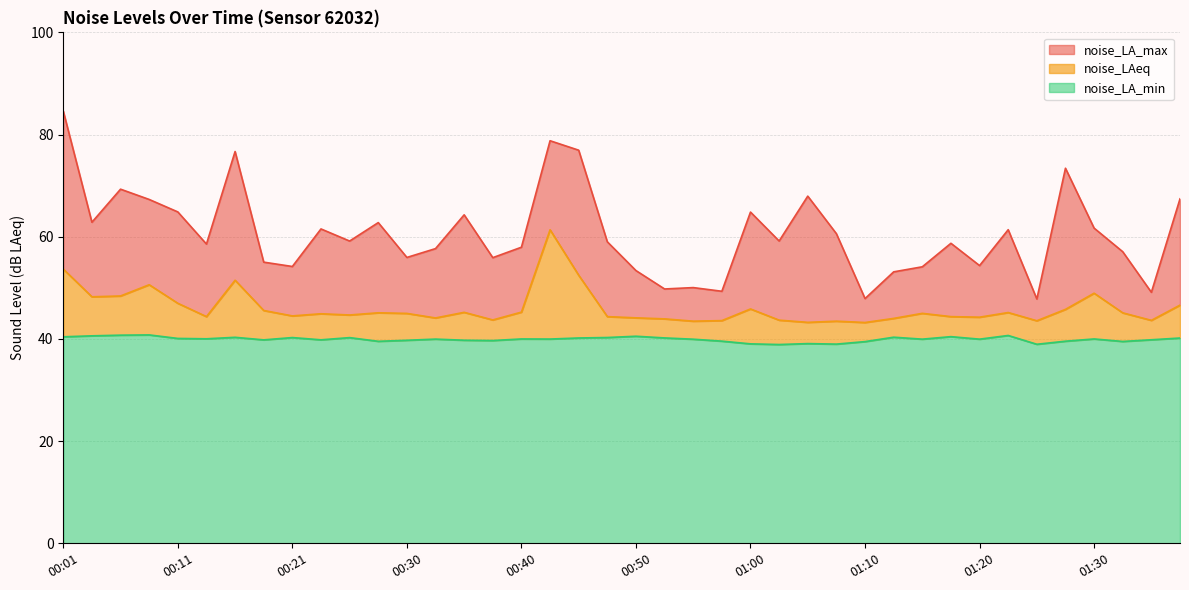

Does the chart have visible grid lines?

Yes